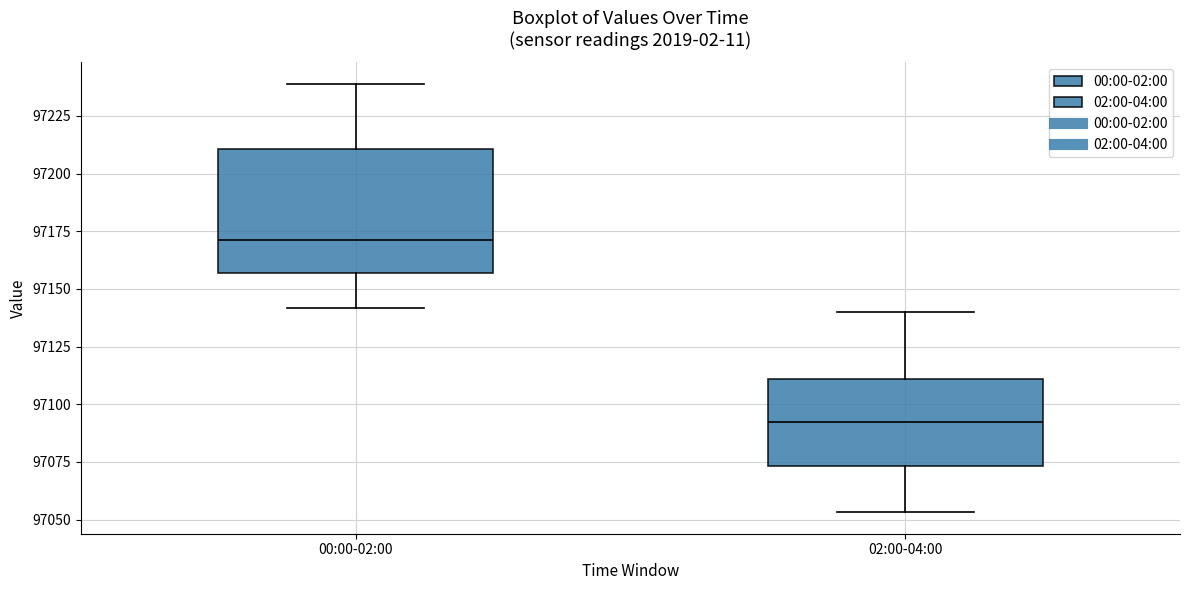

Reading left to right, transcribe this box plot: for each box, give where its median line is, the range the box spans, and where its two whiskers end, as read against the y-axis. The values are not printed on the chart, so give them approximately, as read against the axis.

00:00-02:00: median 97170, box 97155 to 97210, whiskers 97140 to 97240
02:00-04:00: median 97090, box 97075 to 97110, whiskers 97055 to 97140